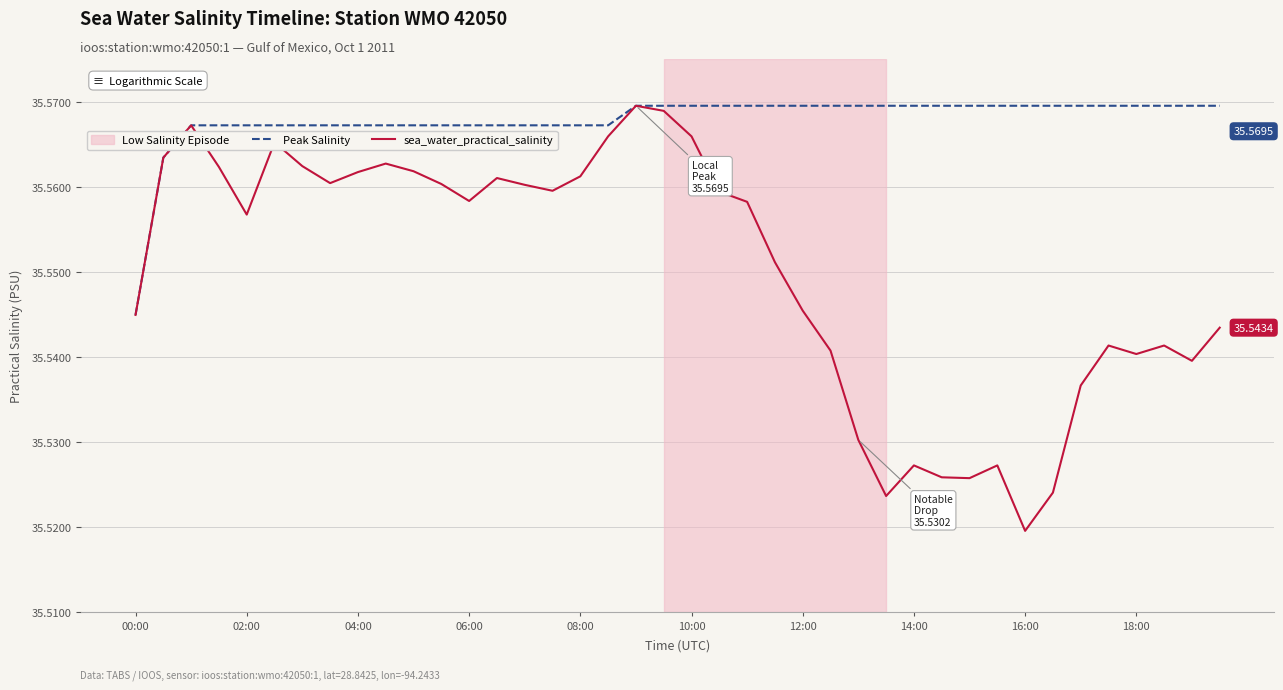

Which series has the largest total across all categories?

Peak Salinity